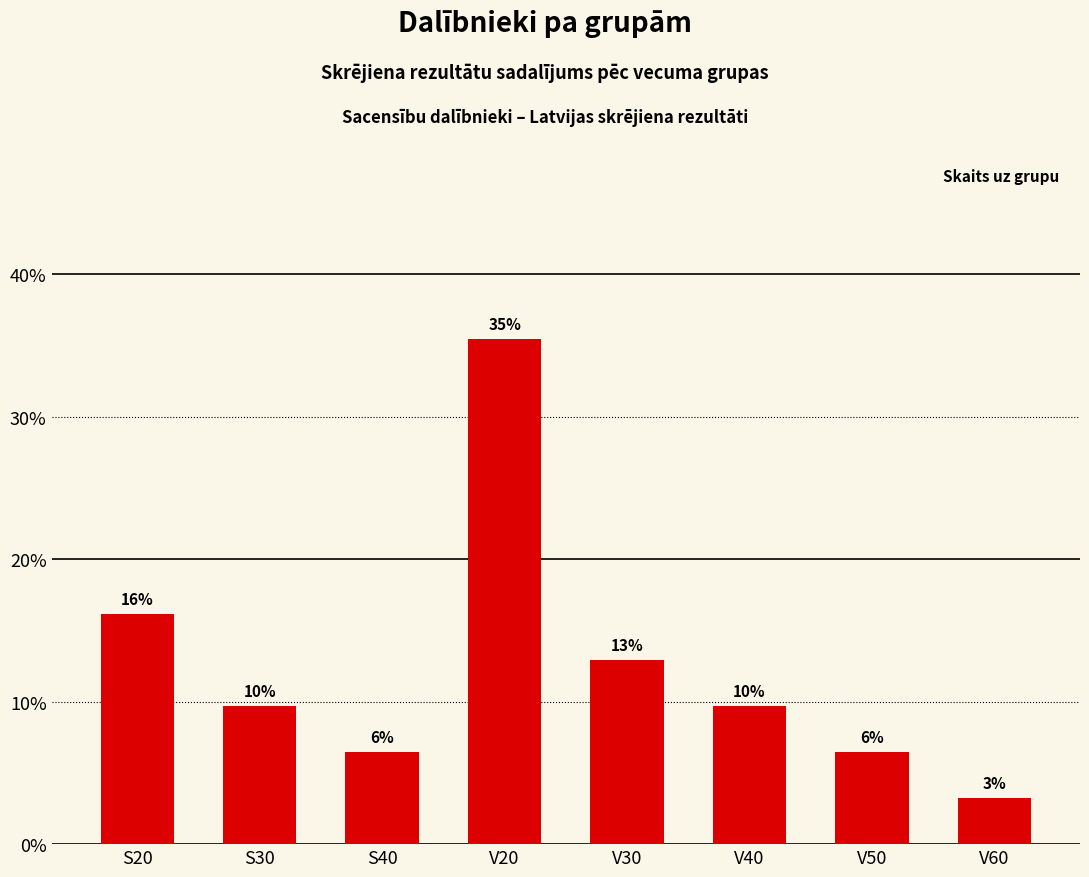

Does the chart contain any negative values?

No